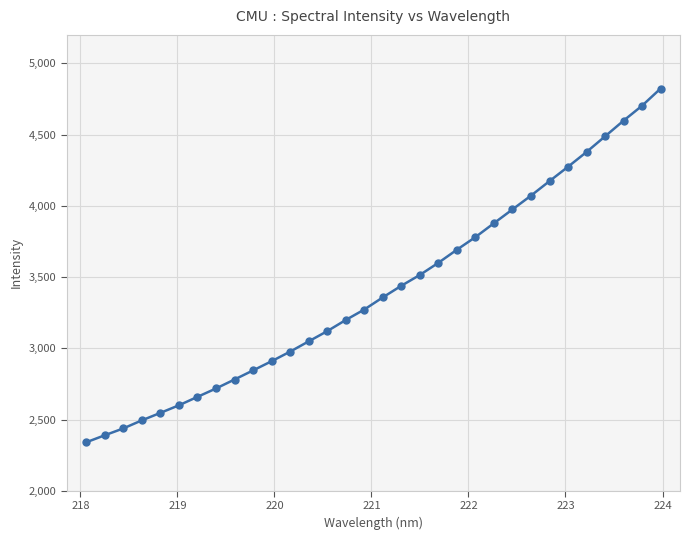

What is the average value?

3408.9